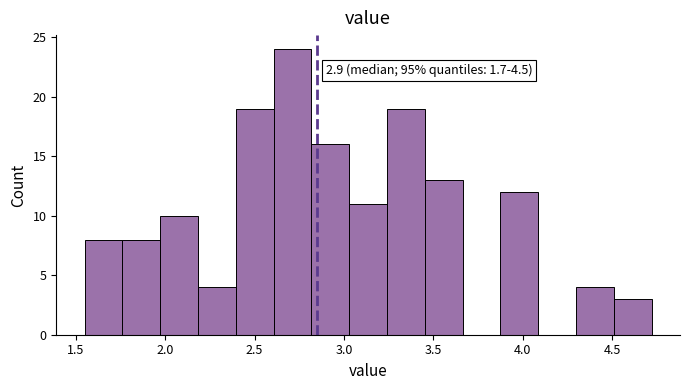

Which range on the x-axis has the tallest bar?

2.60 to 2.80